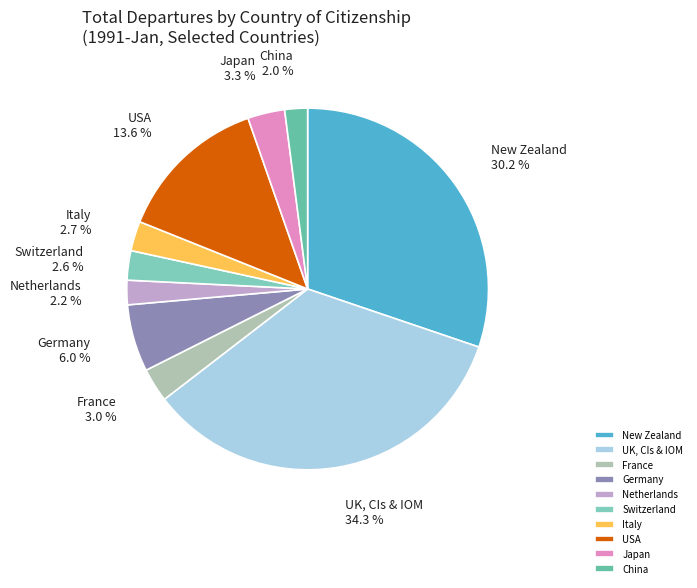

Combined, do Switzerland and New Zealand account for over 50%?

No